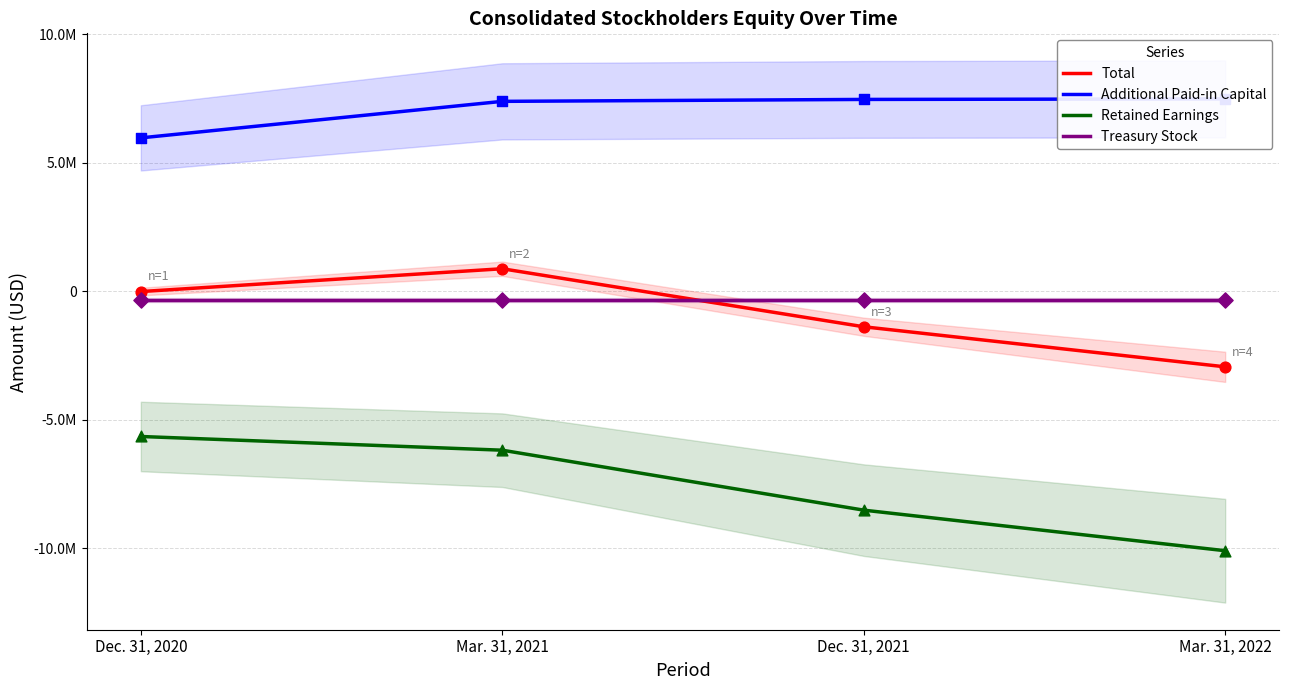

At how many categories does at least one series exceed 533684?

4